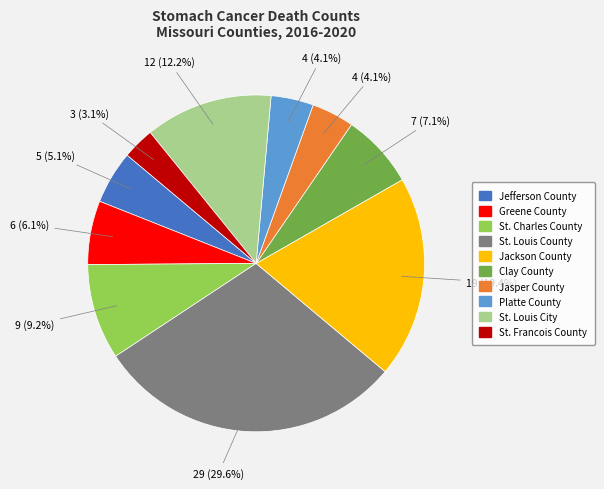

What percentage is NOT represented by St. Louis City?

87.8%